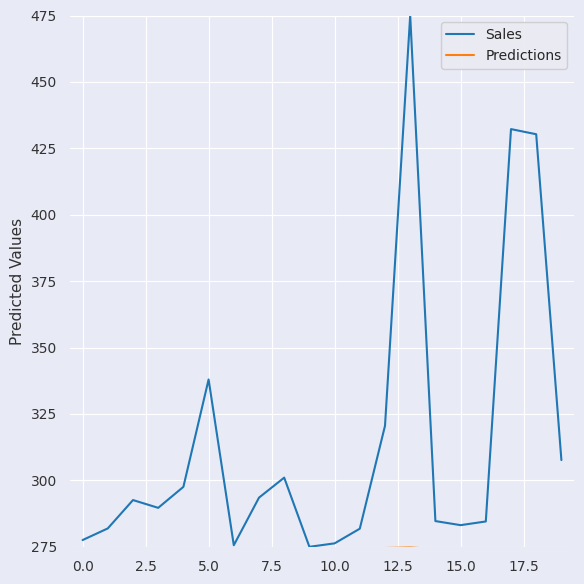

Which series has the widest spread of values?

Sales